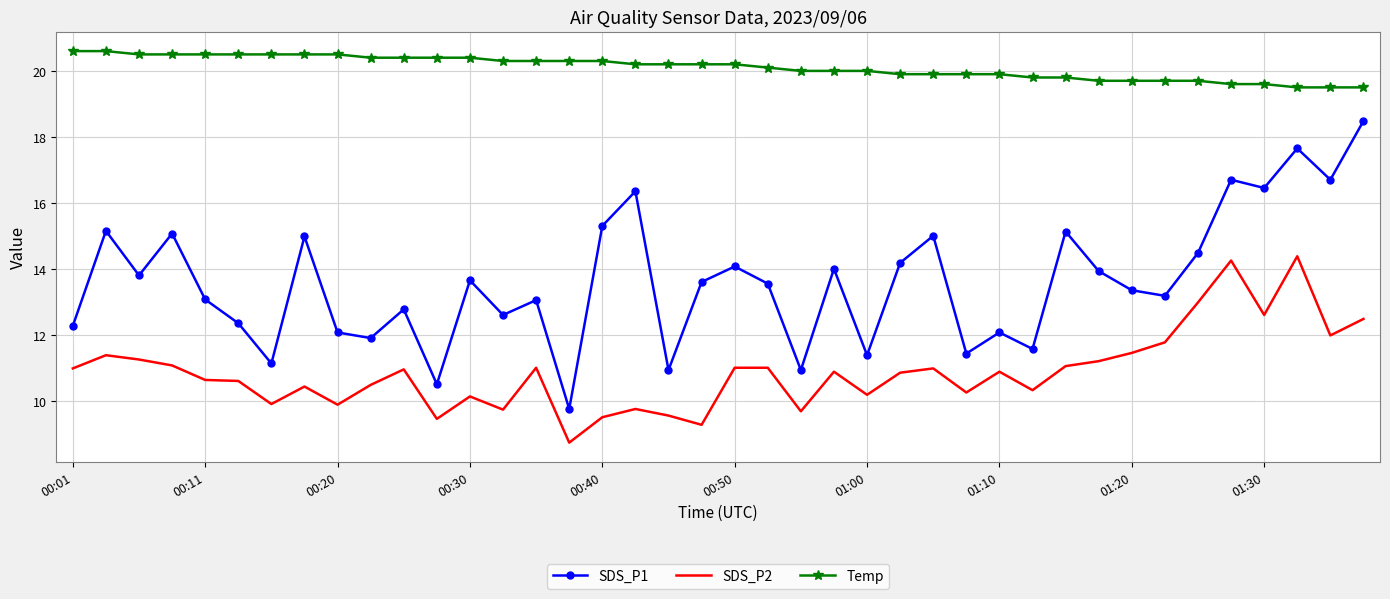

What is the smallest value displayed?

8.7